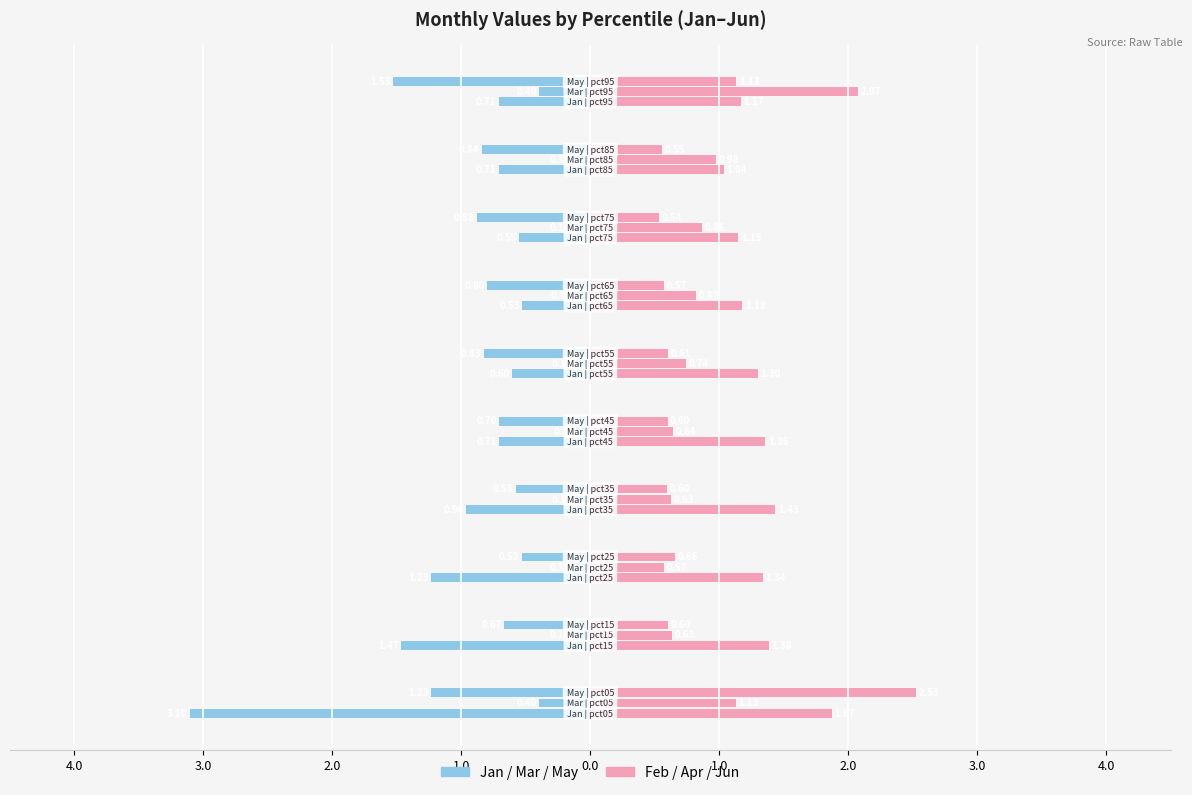

What is the smallest value displayed?

-3.1